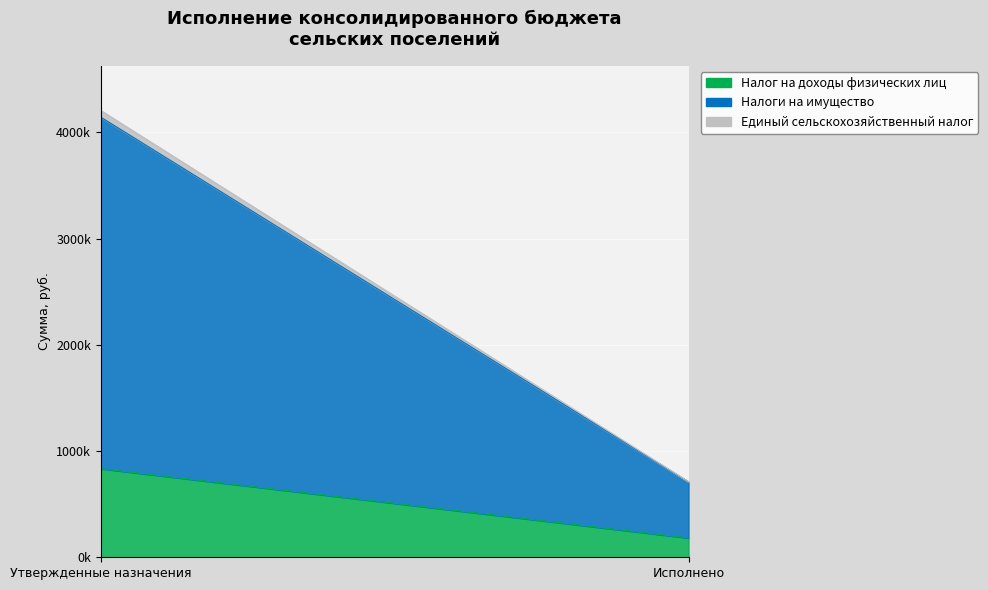

What is the difference between the Налог на доходы физических лиц values at Утвержденные назначения and Исполнено?

652260.5